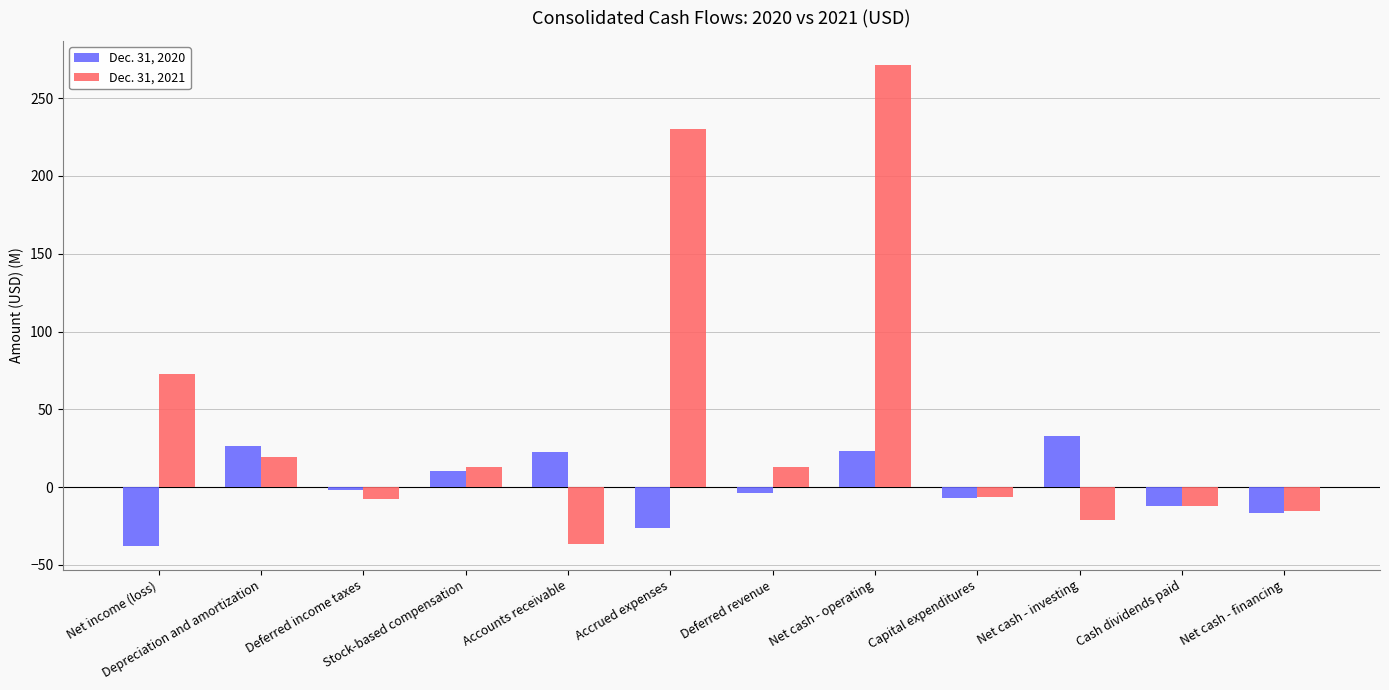

What is the smallest value displayed?

-37.7